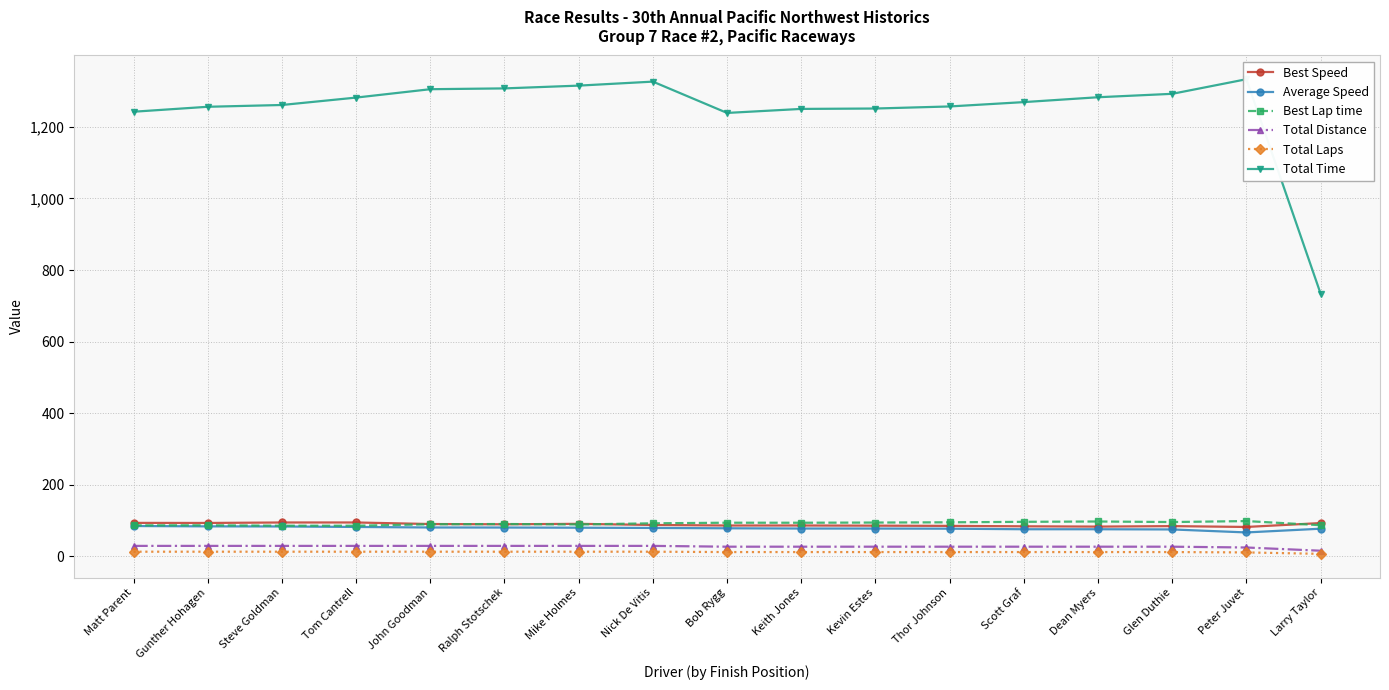

Which series has the widest spread of values?

Total Time